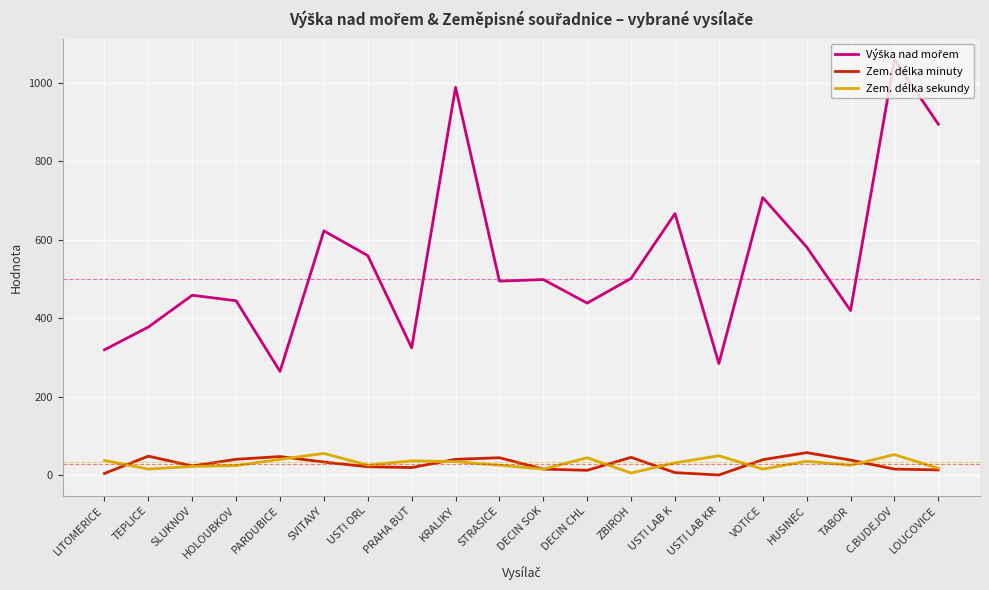

Which category has the highest value across all series?

C.BUDEJOV